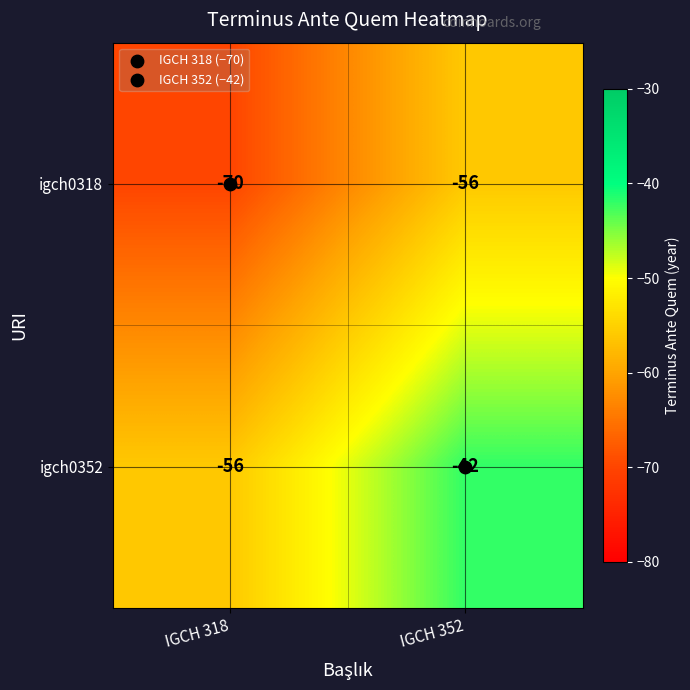

At which category does the chart reach its peak across all series?

IGCH 352